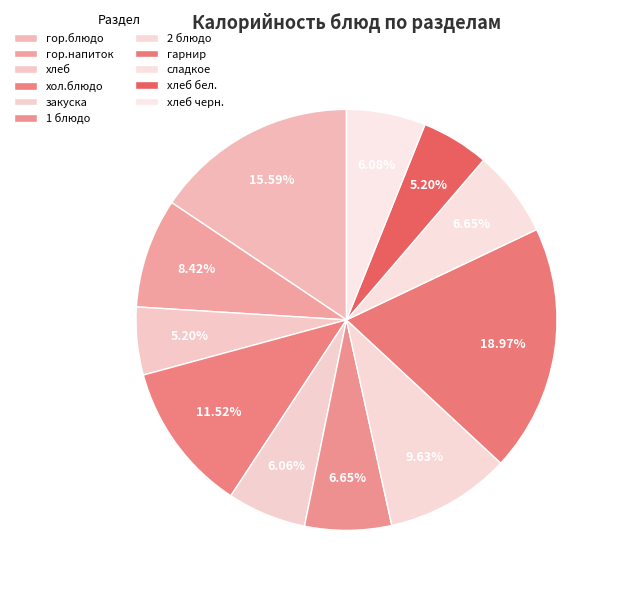

How many slices are in this pie chart?

11